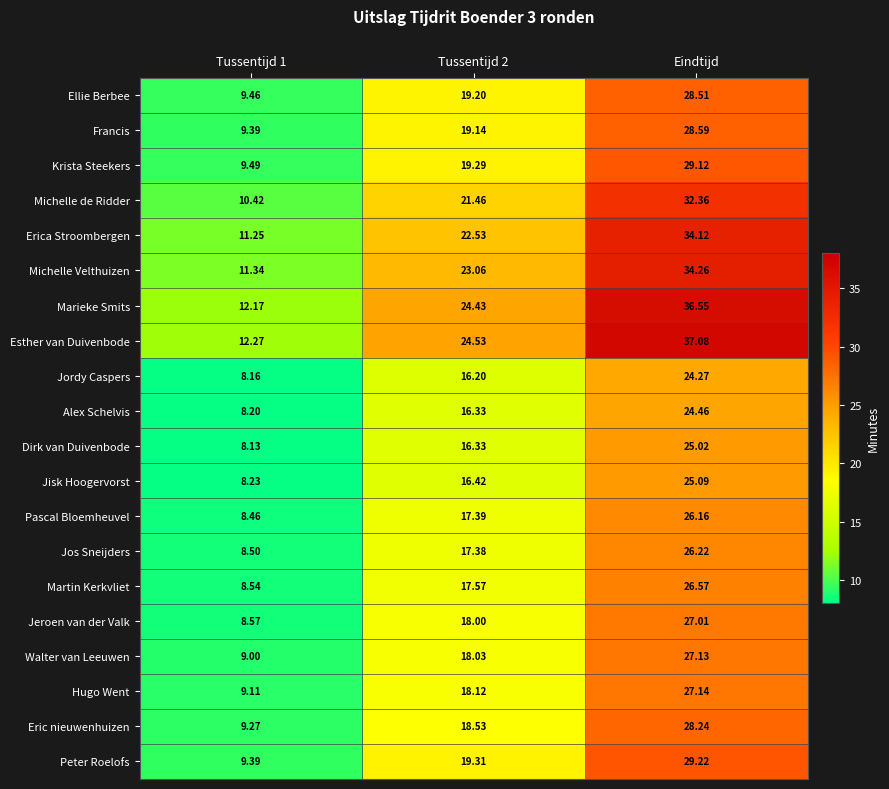

At which label does Peter Roelofs reach its peak?

Eindtijd